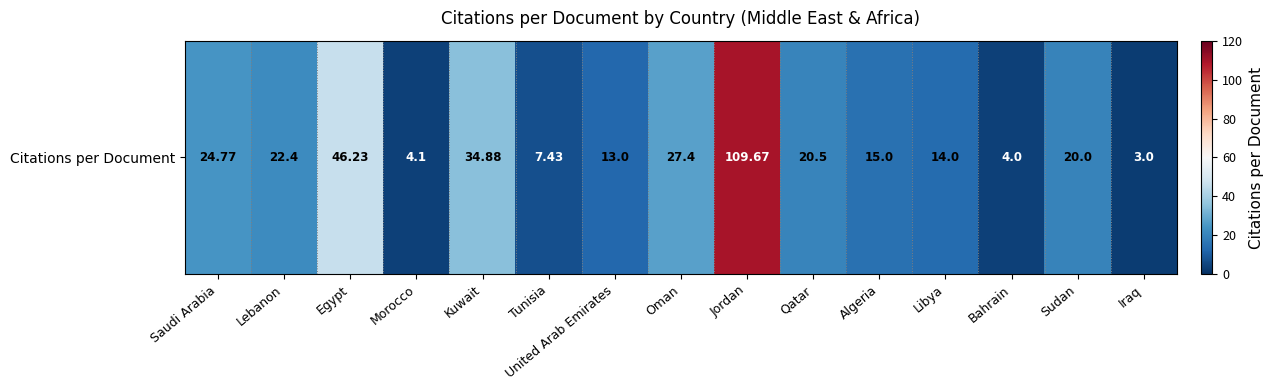

List the labels in order of value, largest first.

Jordan, Egypt, Kuwait, Oman, Saudi Arabia, Lebanon, Qatar, Sudan, Algeria, Libya, United Arab Emirates, Tunisia, Morocco, Bahrain, Iraq